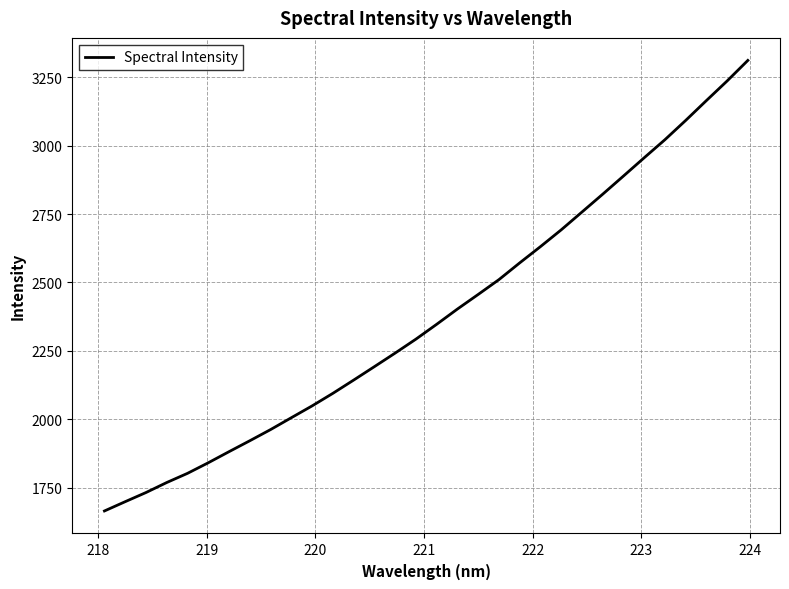

What is the minimum value shown in the chart?

1665.4